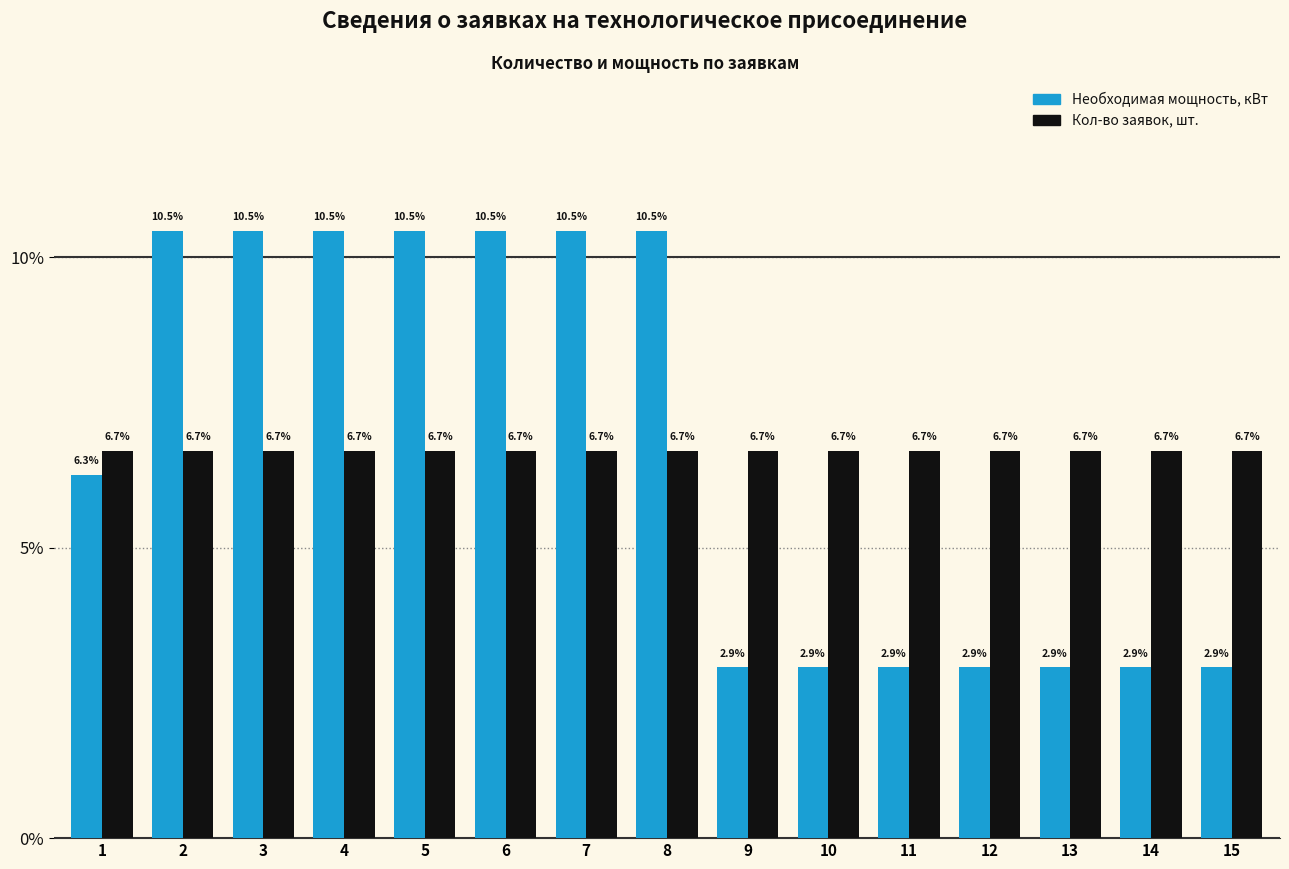

What is the maximum value for Необходимая мощность, кВт?

10.5